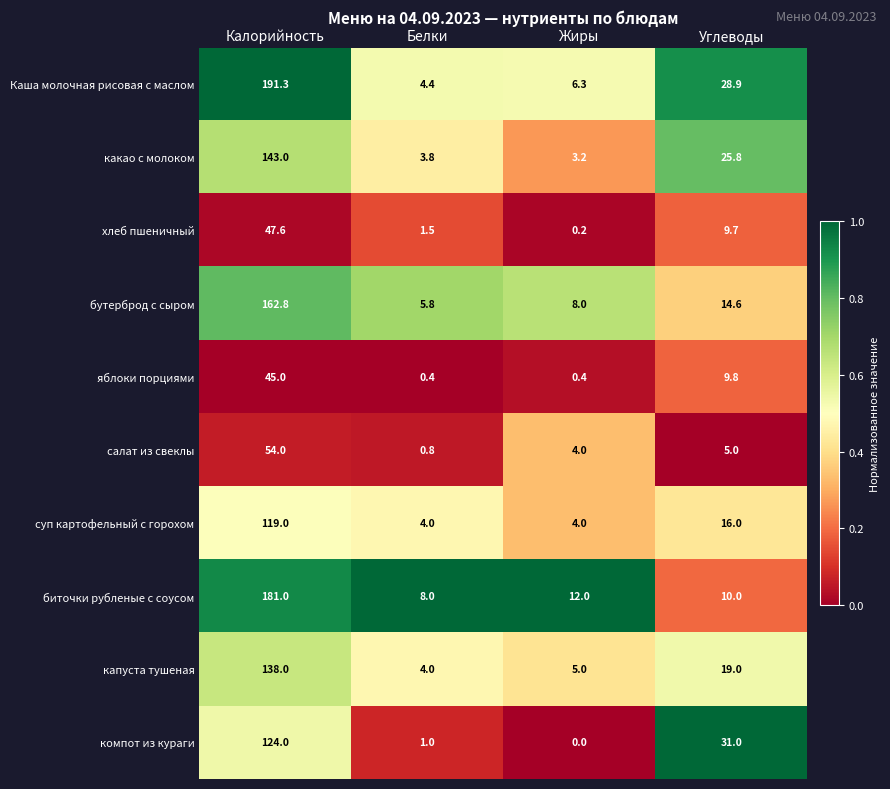

Which label corresponds to the smallest value in the chart?

Жиры